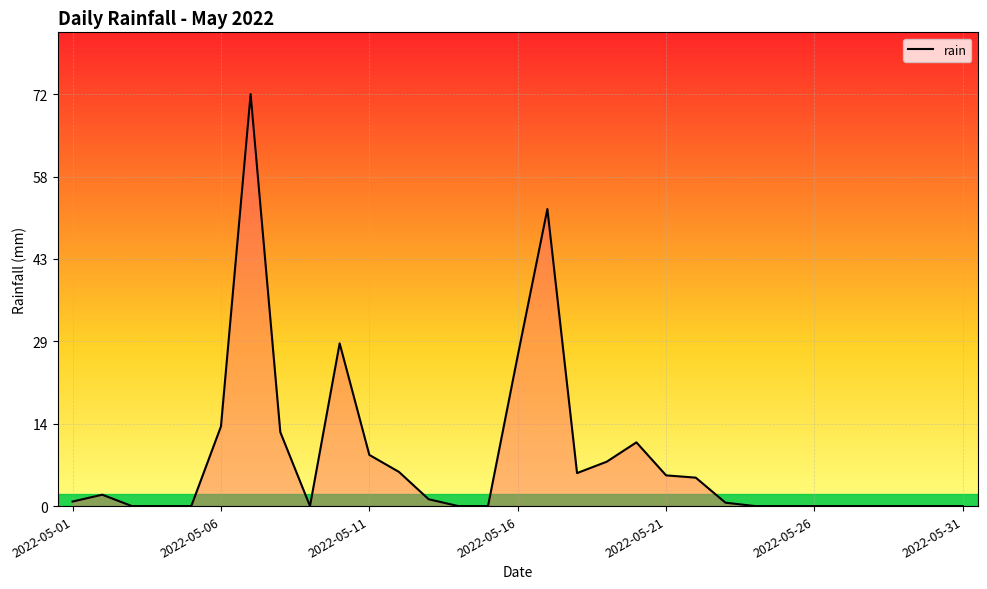

What is the difference between the maximum and minimum values?

72.4